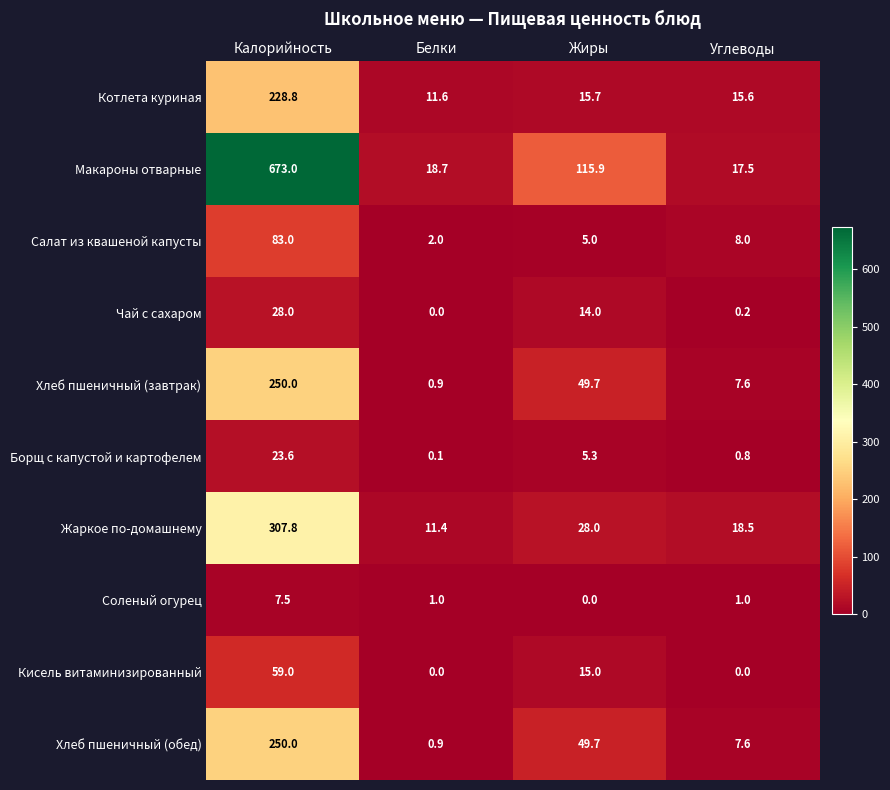

At which category is the sum across all series the highest?

Калорийность